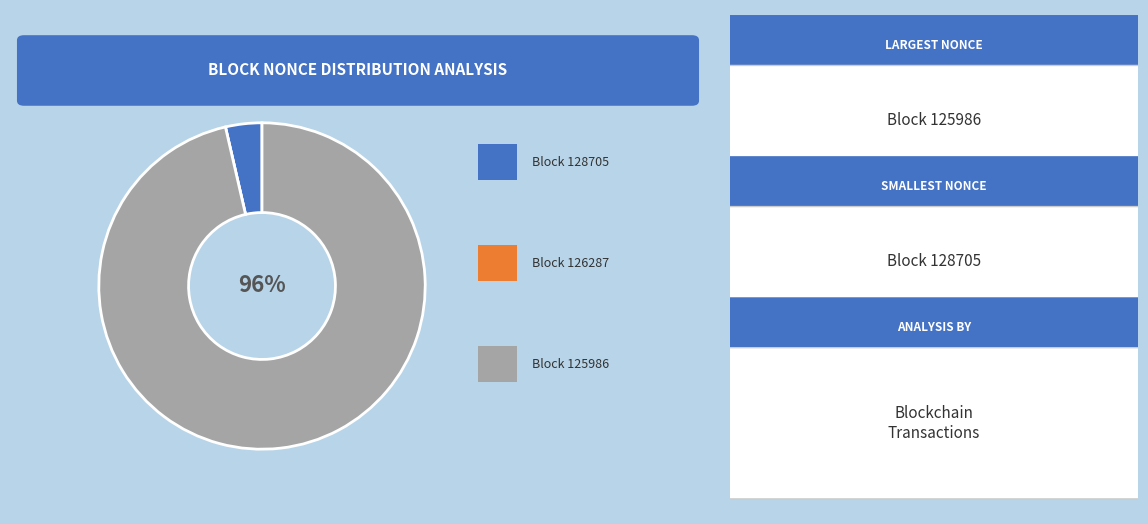

To the nearest percent, what is the difference between the largest and smallest slice percentages?

96%